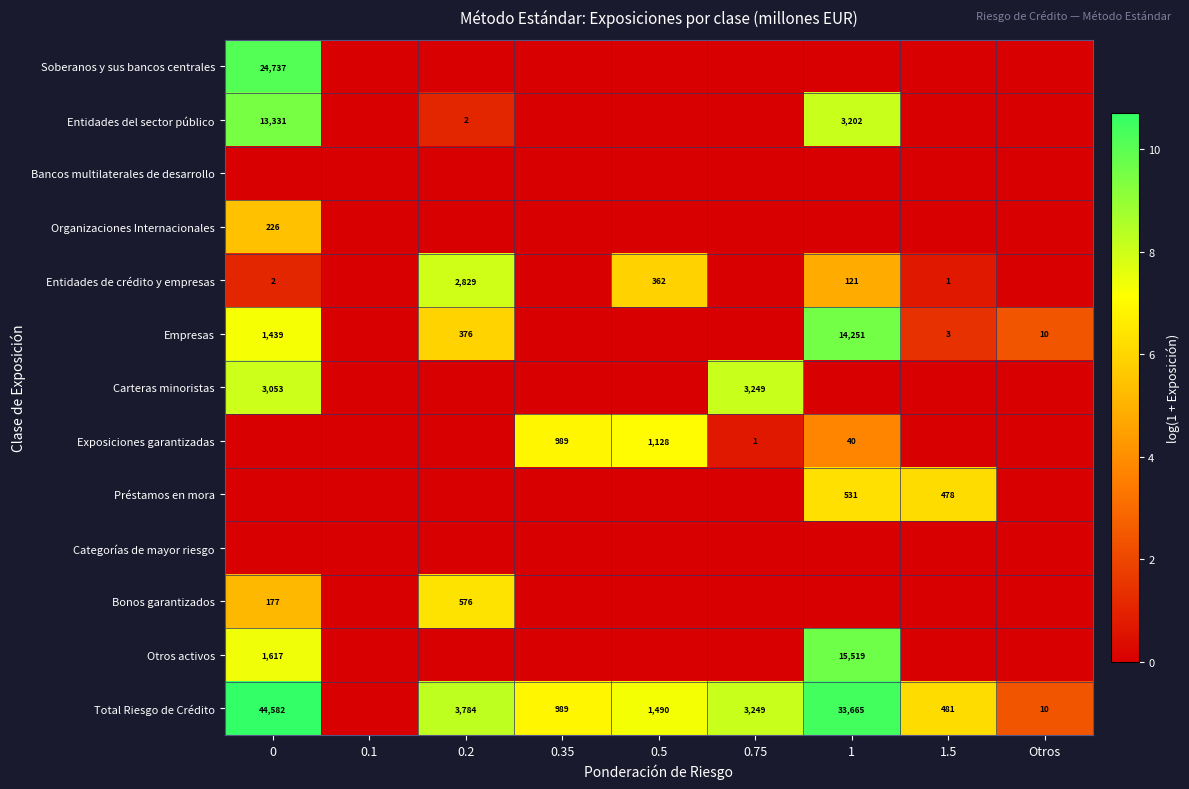

What is the difference between the Empresas values at 1.5 and 0.2?

373